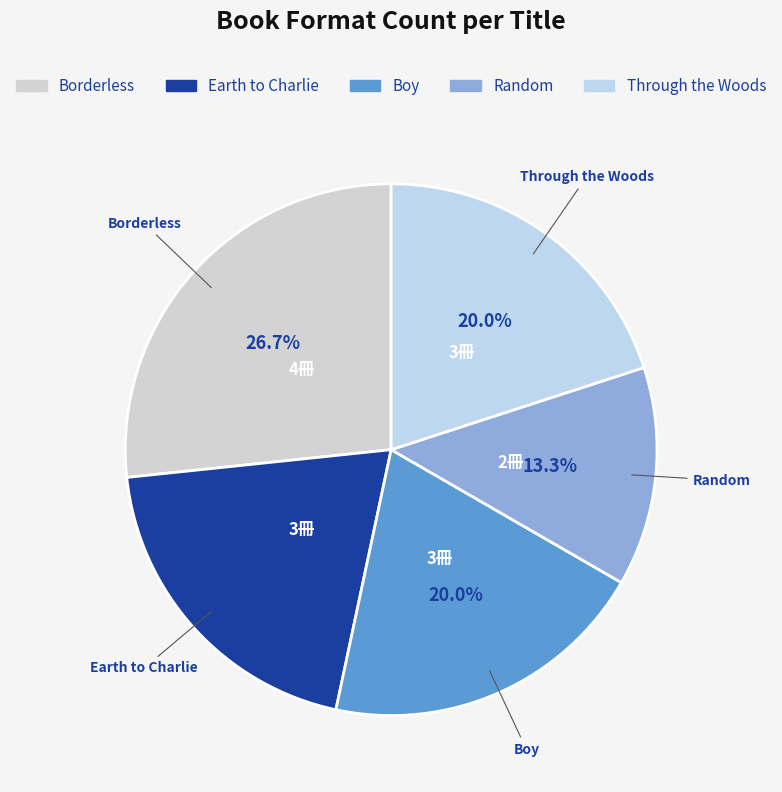

The Earth to Charlie slice represents 7% of the pie. True or false?

False